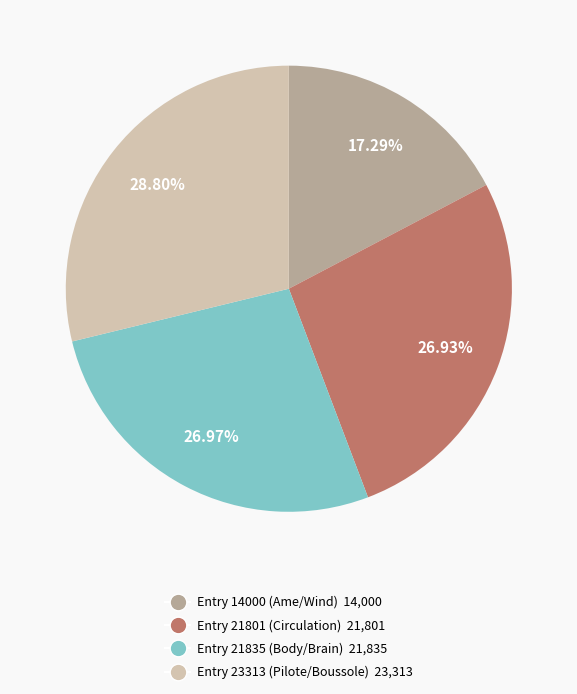

Is the sum of Entry 21835 (Body/Brain) and Entry 23313 (Pilote/Boussole) greater than half?

Yes